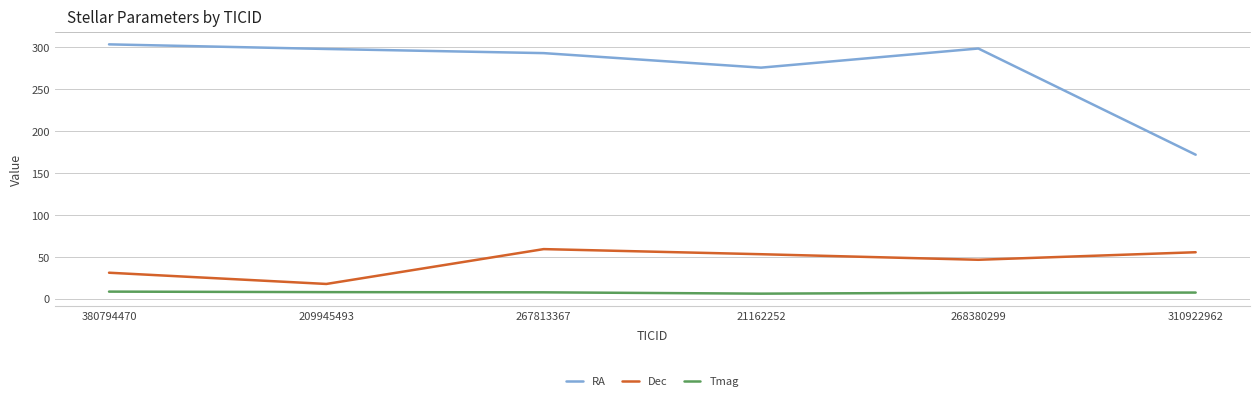

True or false: Tmag has more than 2 interior local peaks.

False